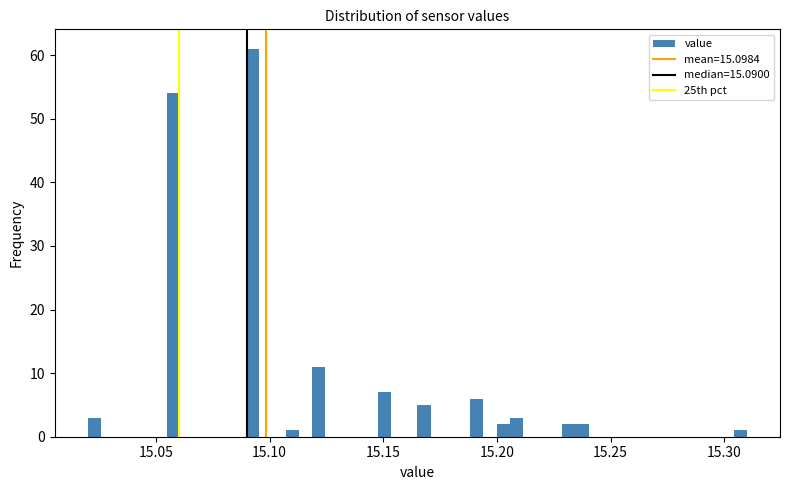

Read against the x-axis, roughly where is the centre of the tallest bar?

15.095